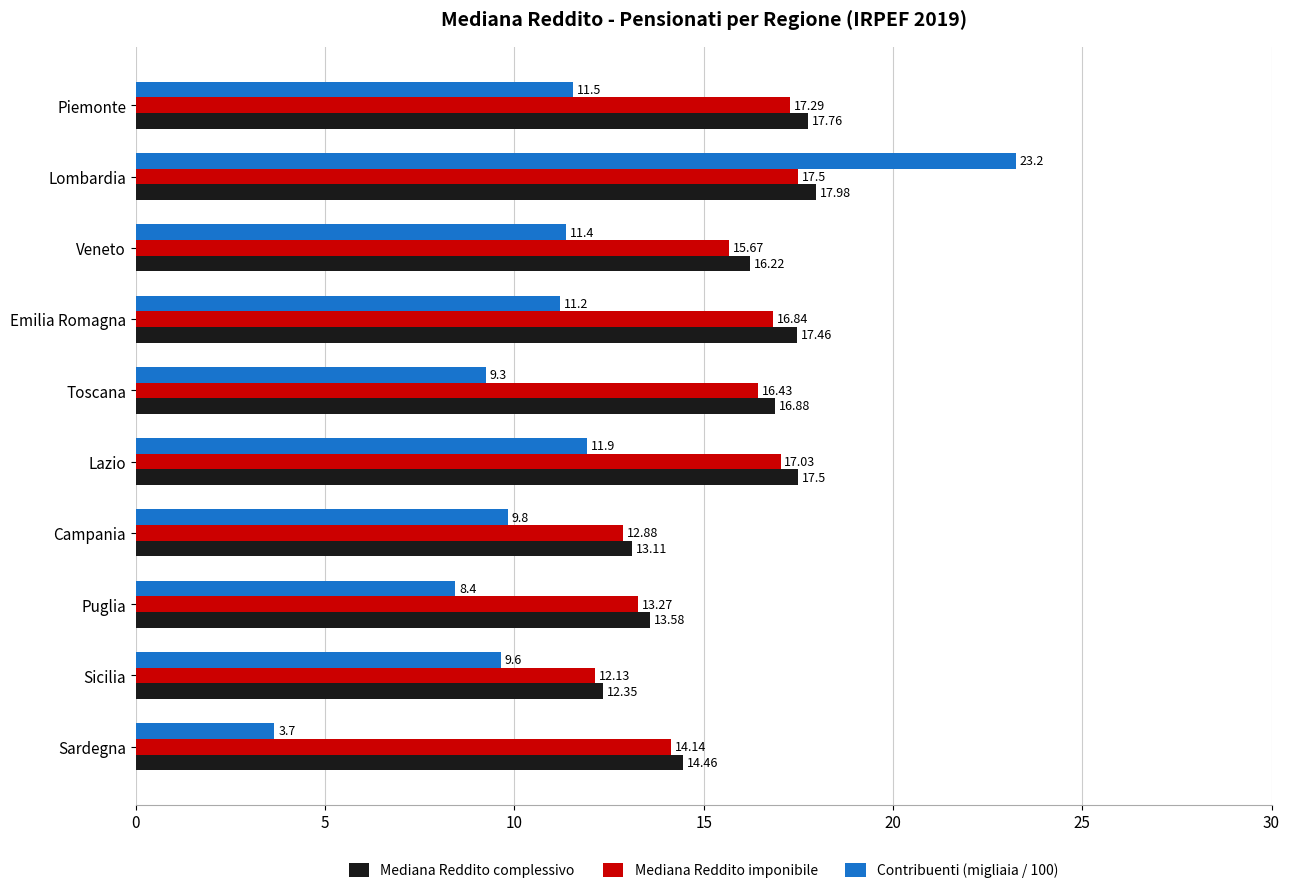

What is the sum of all Mediana Reddito imponibile values?

153.2